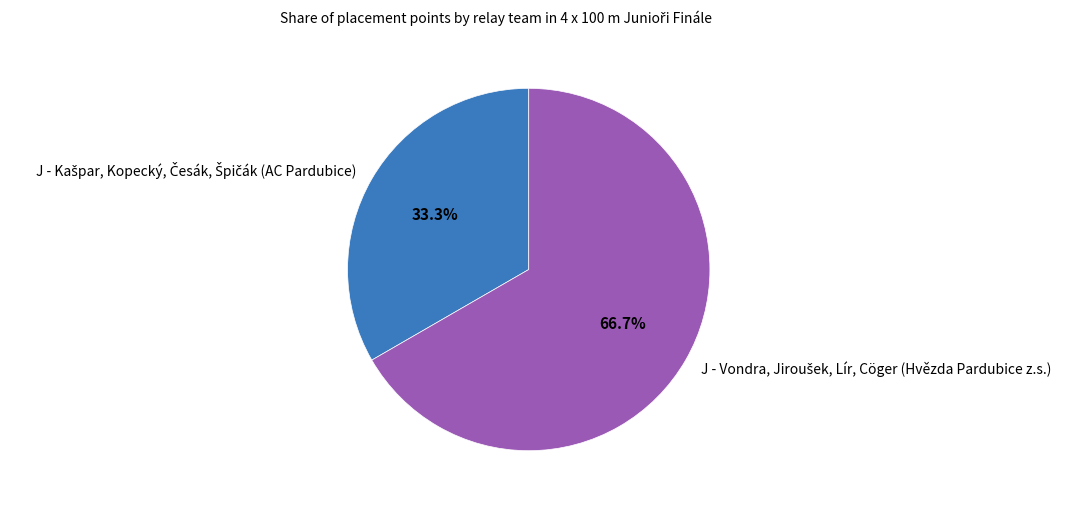

Does any single category account for the majority?

Yes